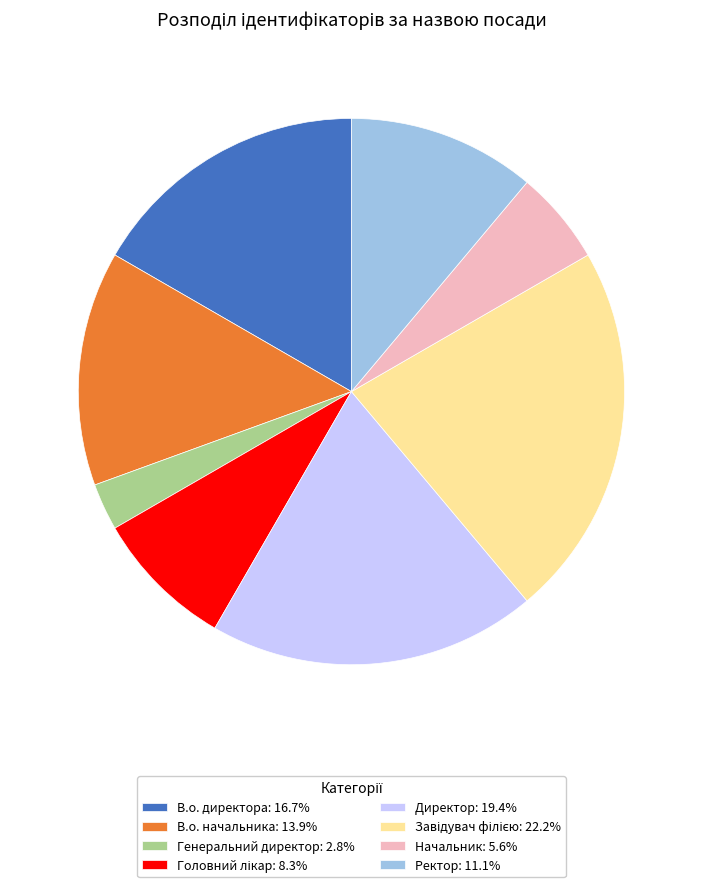

Approximately how many times larger is the value at В.о. начальника: 13.9% compared to В.о. директора: 16.7%?

0.8